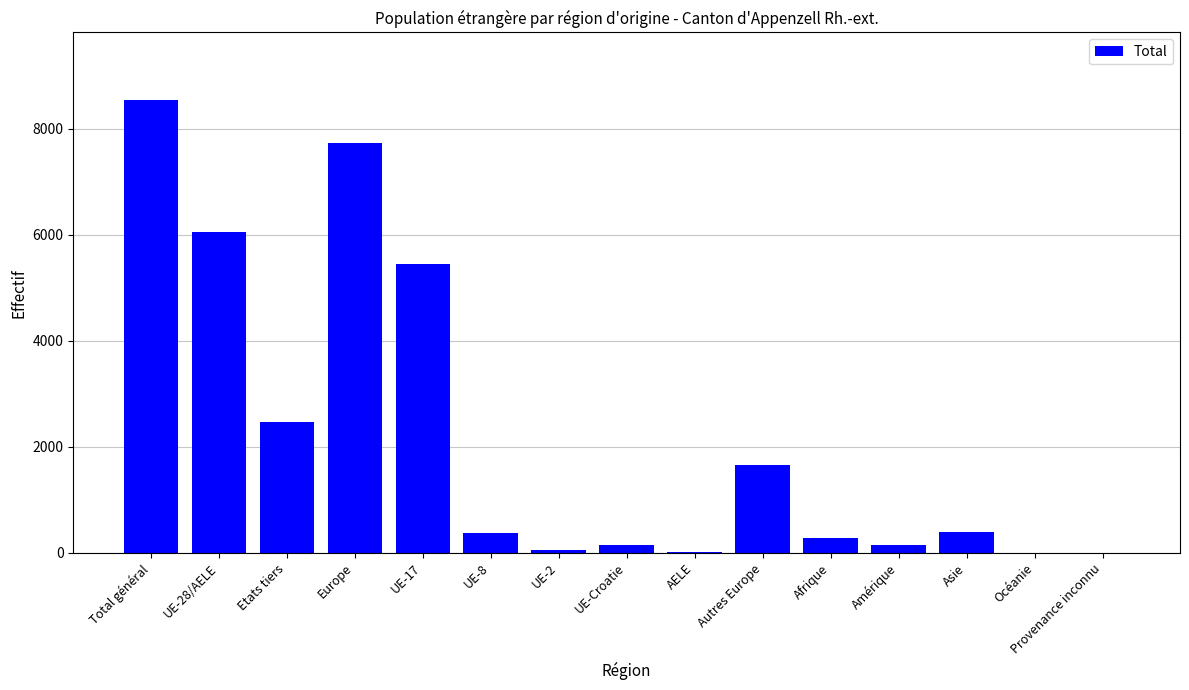

The chart shows a value of 5443 at UE-17. True or false?

True